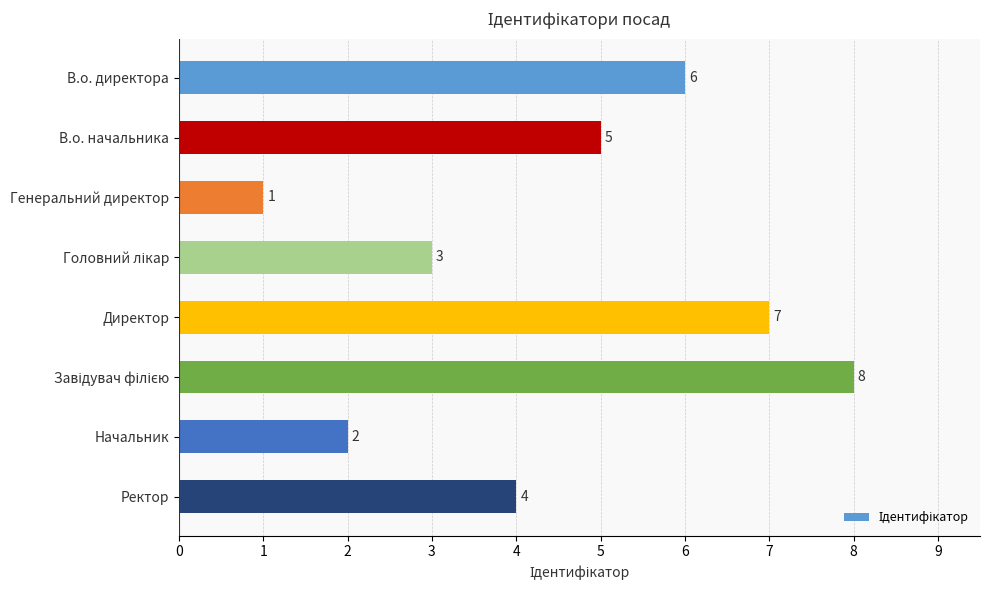

What position from the bottom is В.о. начальника?

7